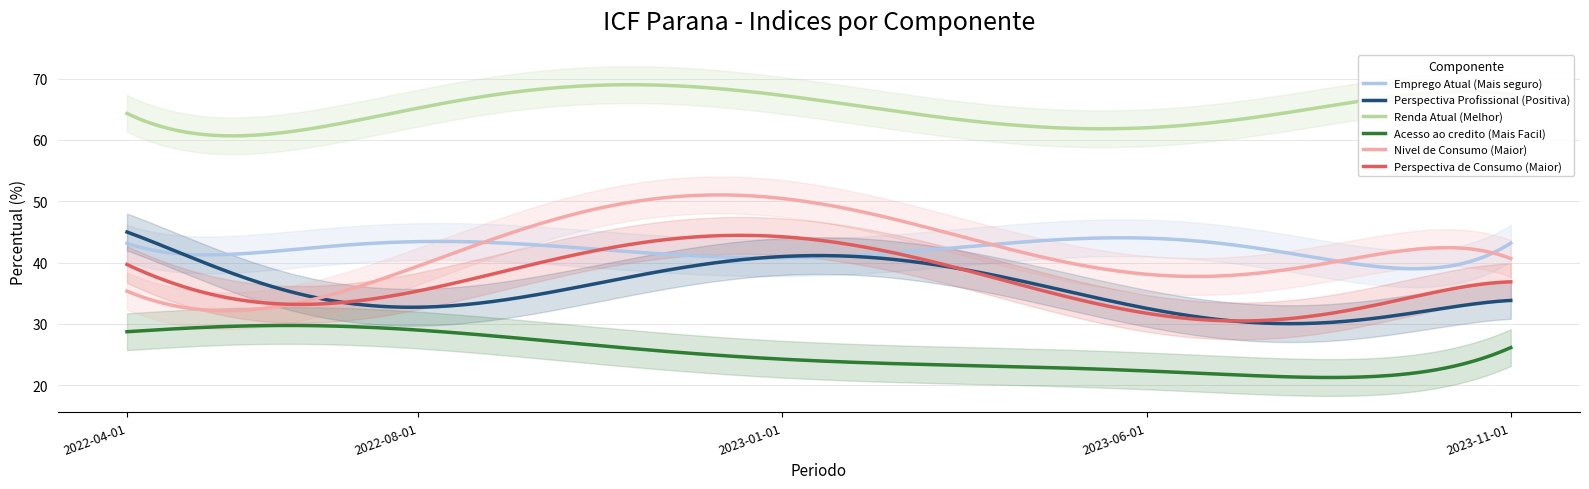

Between which two adjacent categories do Emprego Atual (Mais seguro) and Perspectiva Profissional (Positiva) first intersect?

2022-04-01 and 2022-05-01